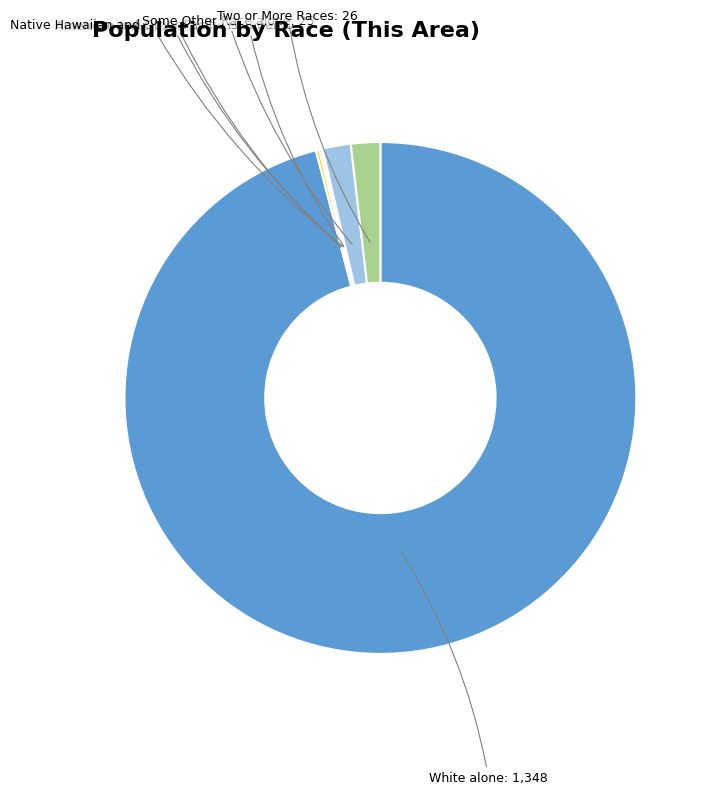

Does any single category account for the majority?

Yes